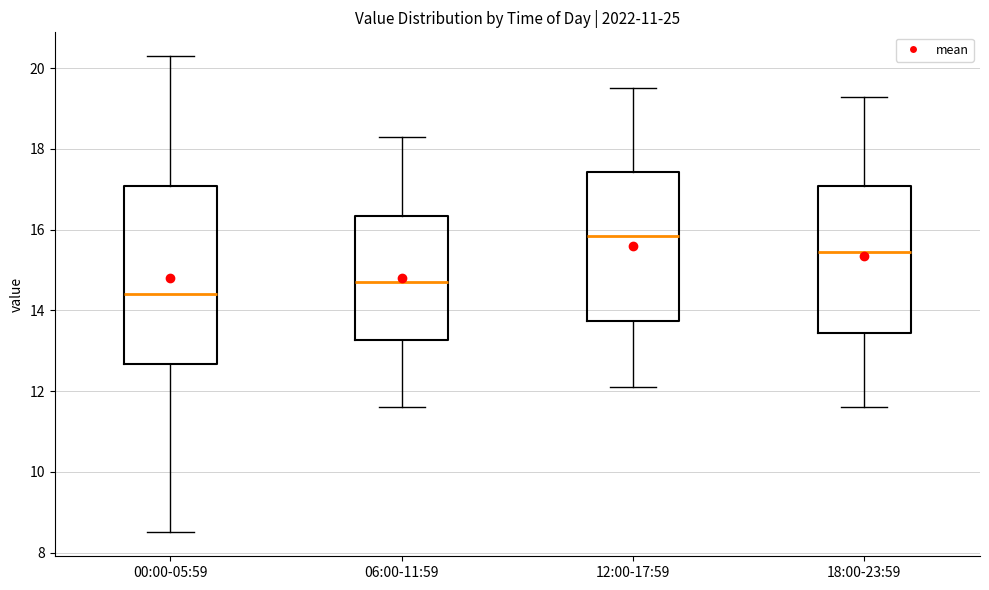

Reading left to right, transcribe this box plot: for each box, give where its median line is, the range the box spans, and where its two whiskers end, as read against the y-axis. The values are not printed on the chart, so give them approximately, as read against the axis.

00:00-05:59: median 14.4, box 12.6 to 17.0, whiskers 8.6 to 20.4
06:00-11:59: median 14.8, box 13.2 to 16.4, whiskers 11.6 to 18.4
12:00-17:59: median 15.8, box 13.8 to 17.4, whiskers 12.2 to 19.6
18:00-23:59: median 15.4, box 13.4 to 17.0, whiskers 11.6 to 19.4